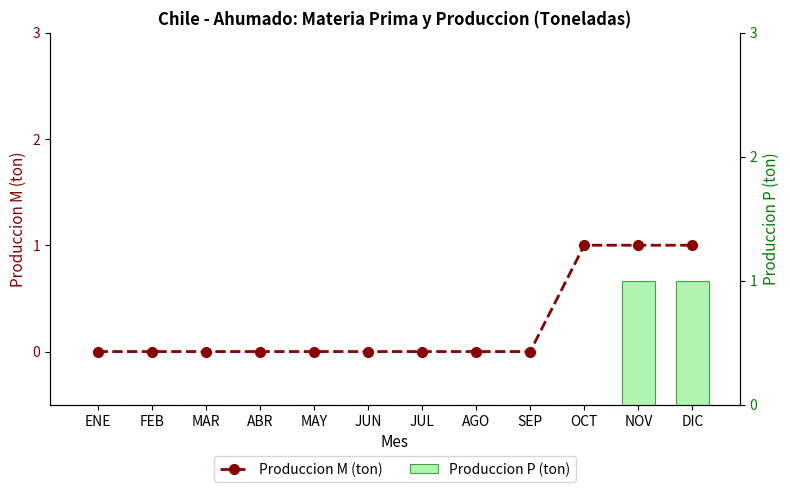

At which label does Produccion M (ton) reach its peak?

OCT